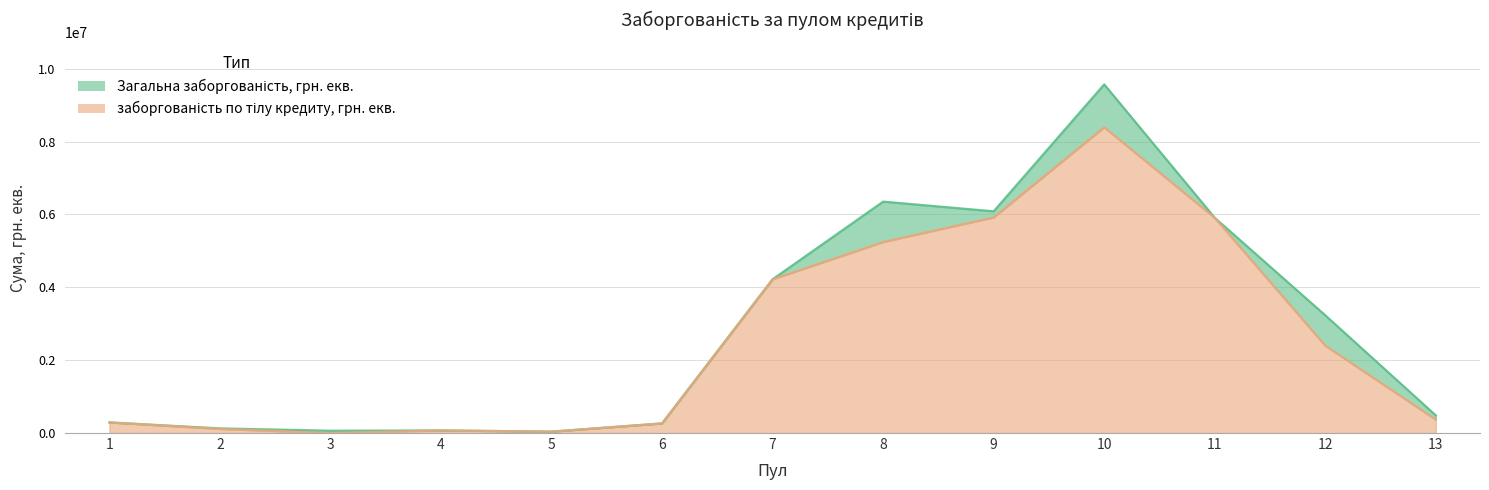

At which category is the sum across all series the highest?

10